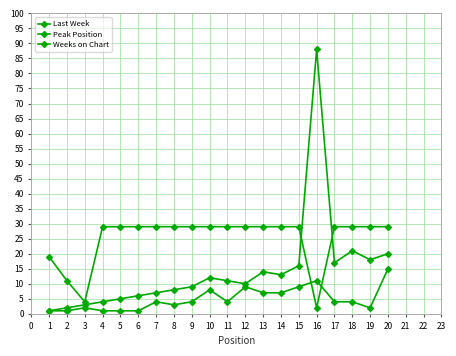

How many lines are shown in the chart?

3